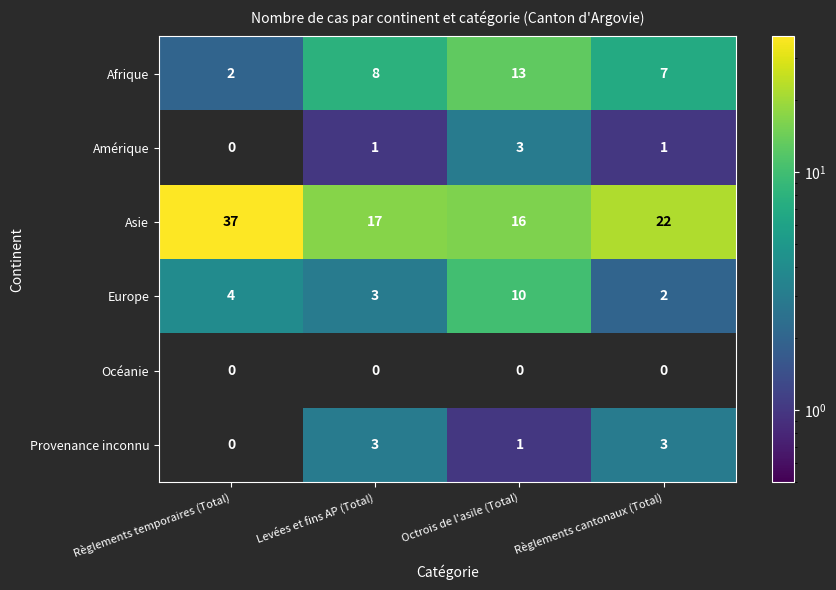

Count the number of categories in the chart.

4